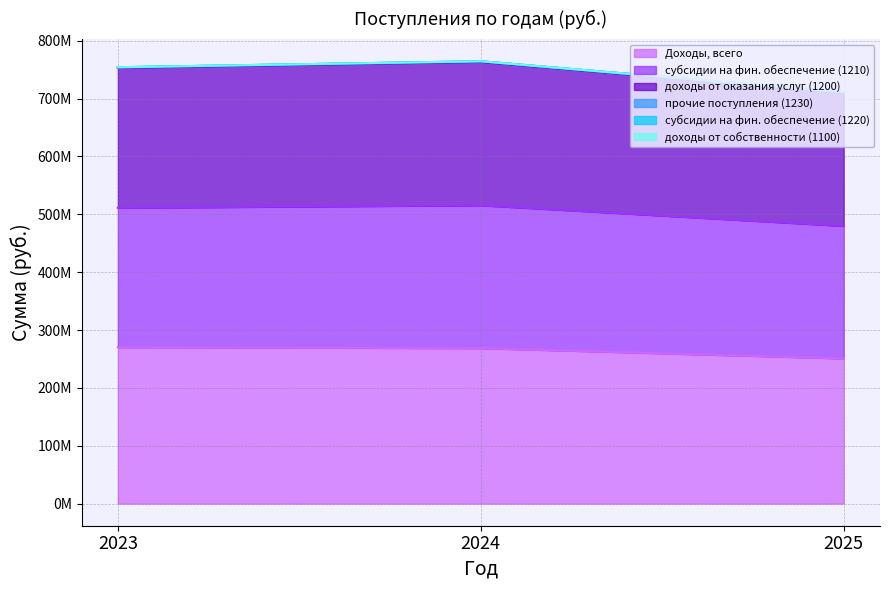

Does the chart display data point markers on the line(s)?

No